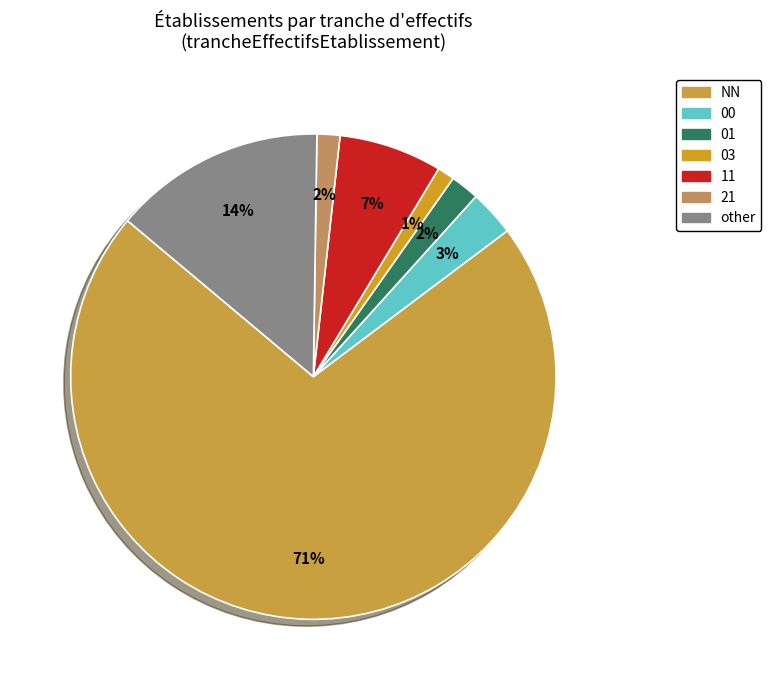

To the nearest percent, what is the combined percentage of 03 and 11?

8%